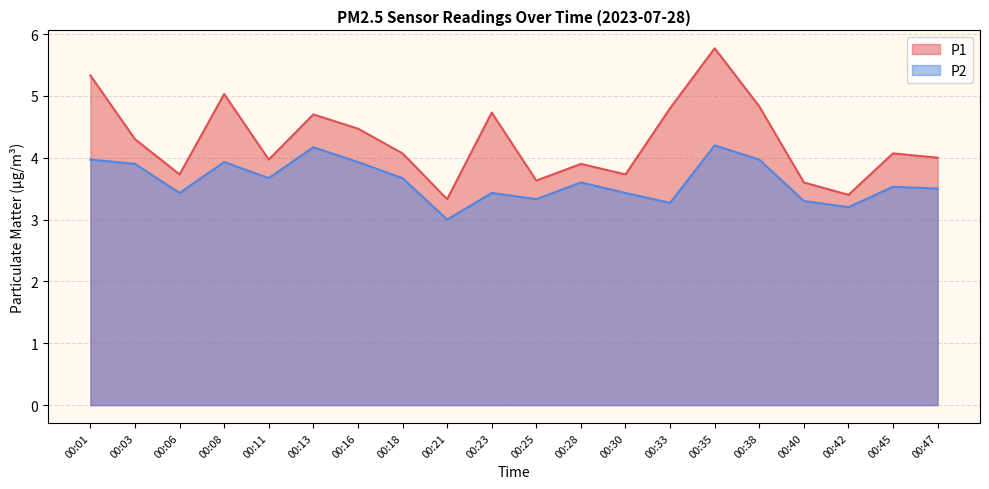

What is the sum of all P1 values?

85.4